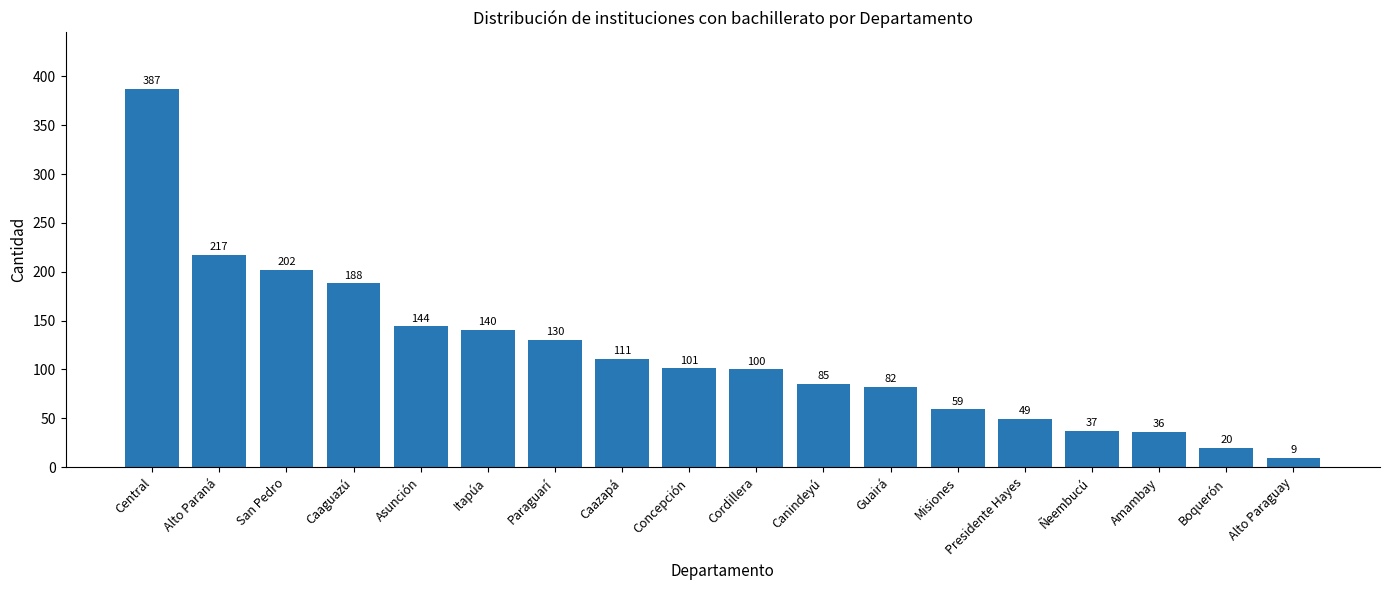

Are the bars grouped side by side (vs. stacked)?

No